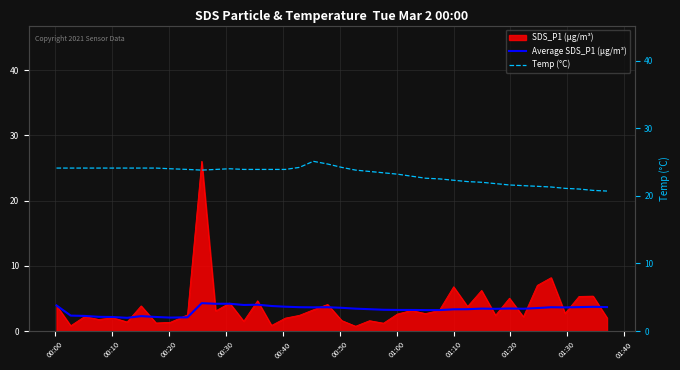

True or false: Average SDS_P1 (µg/m³) and Temp (°C) intersect in this chart.

False